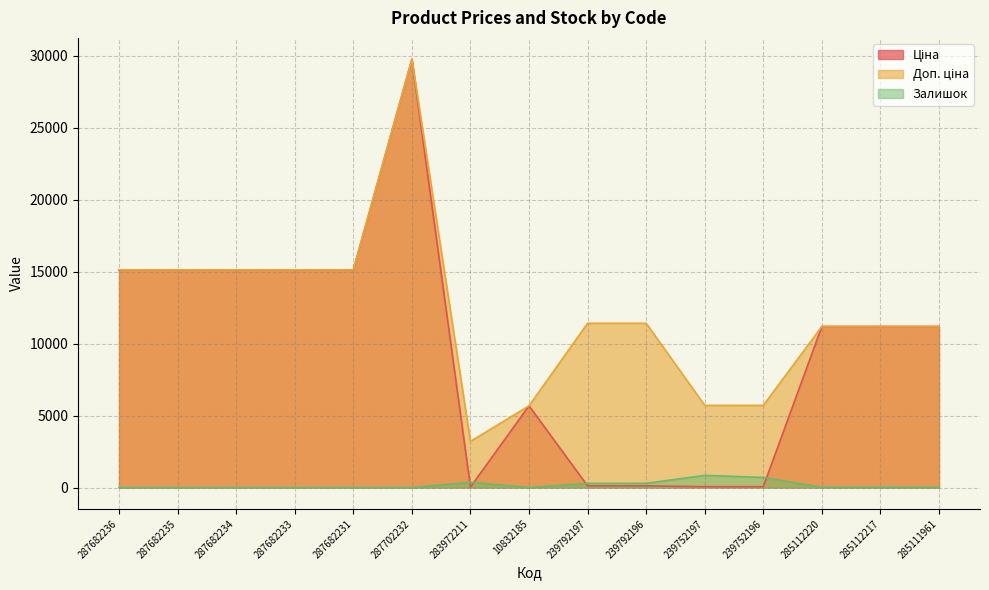

What is the difference between the maximum and second lowest values in the Ціна series?

29690.2